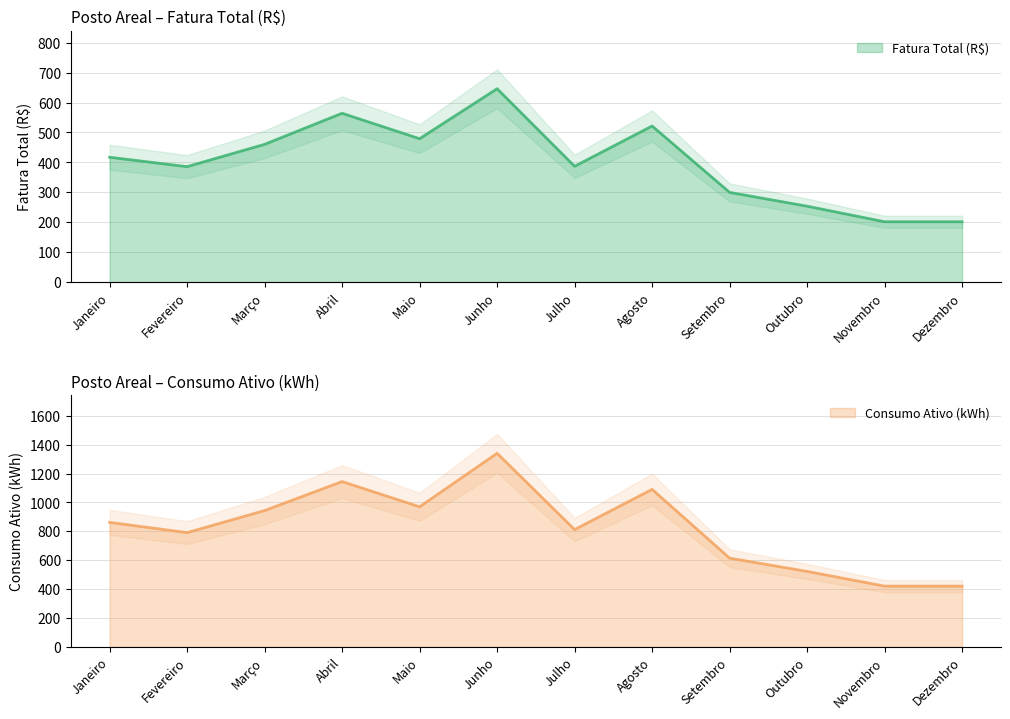

True or false: Fatura Total (R$) and Consumo Ativo (kWh) intersect in this chart.

False